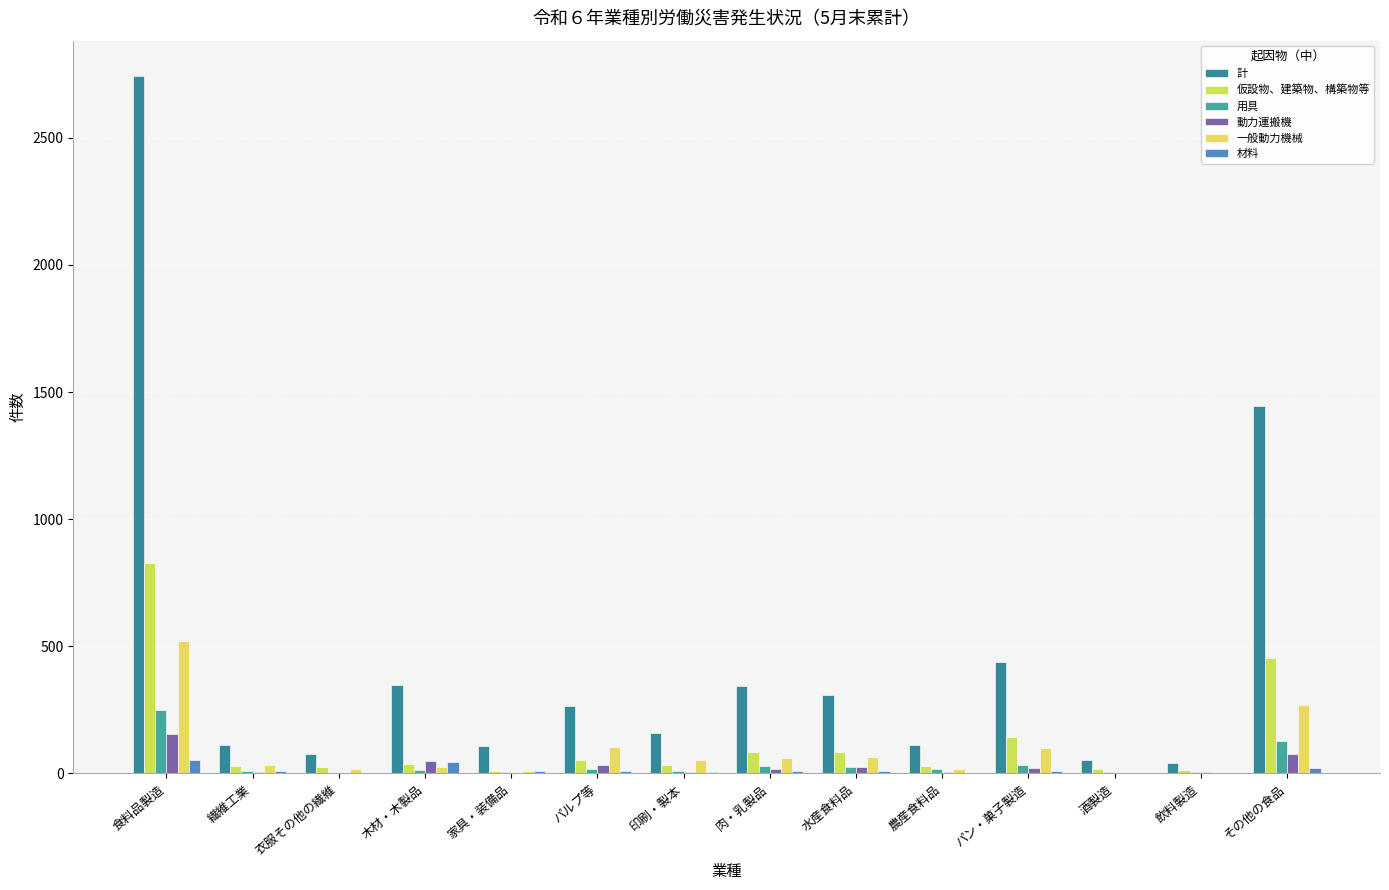

Which series has the widest spread of values?

計